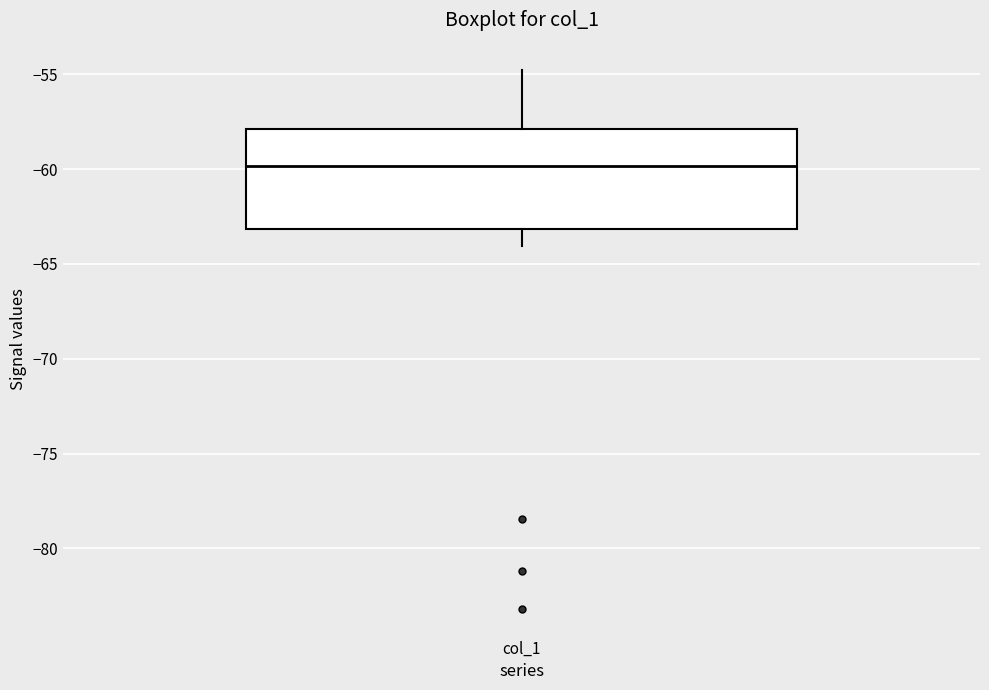

Read this box plot against the y-axis: the position of the median line, the range covered by the box, and the ends of both whiskers. The values are not printed on the chart, so give them approximately, as read against the axis.

median -60, box -63 to -58, whiskers -64 to -55